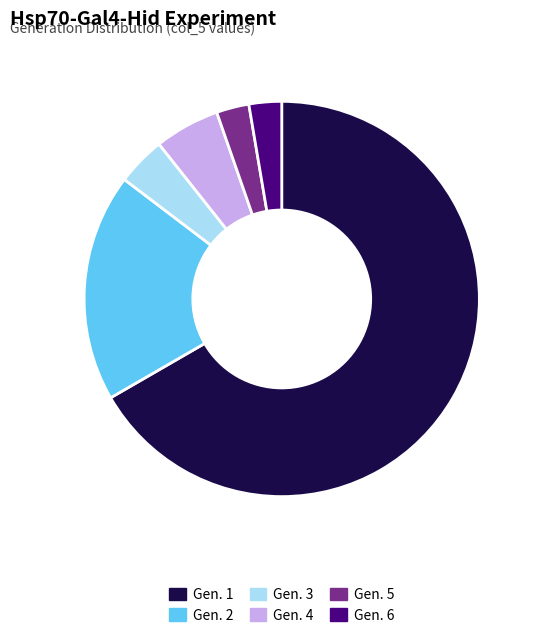

Is Gen. 2 the majority of the pie?

No